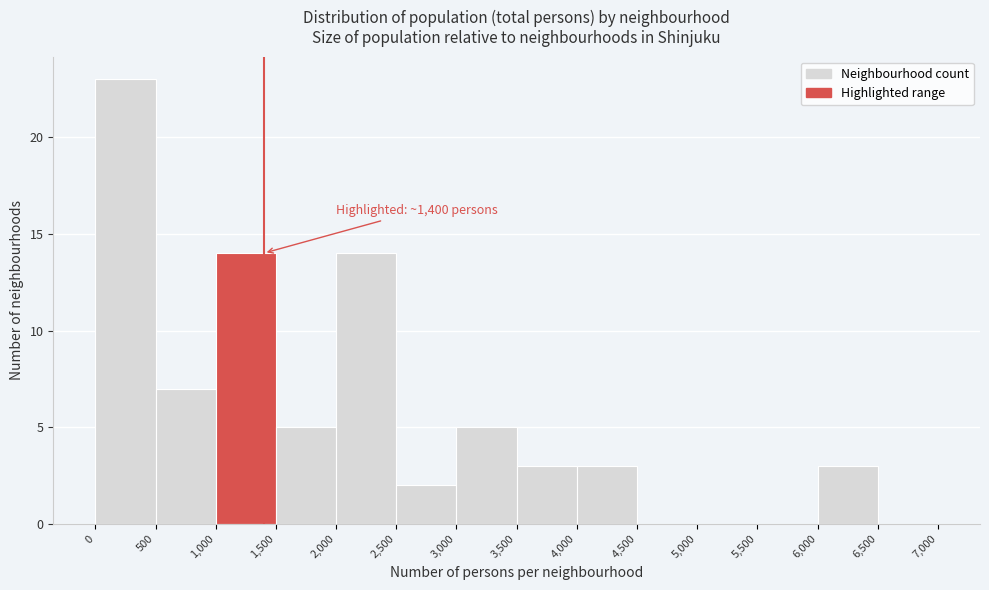

Over which range of the x-axis is the bar tallest?

0 to 500